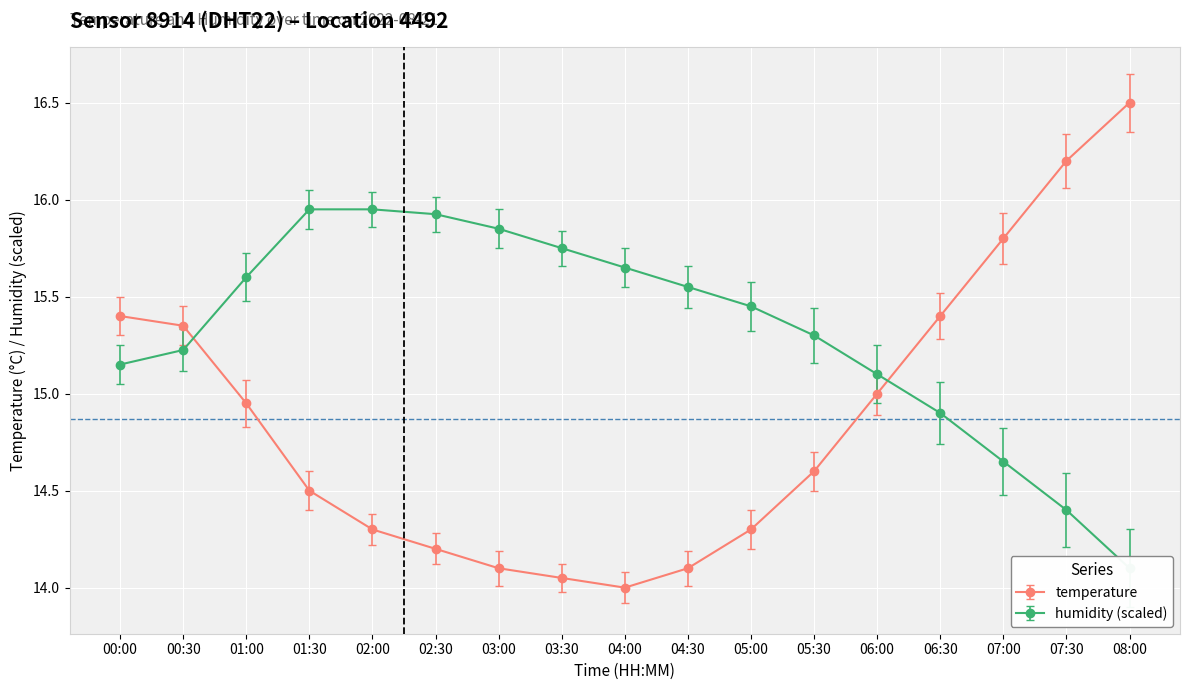

List the series in order of their overall mean, lowest first.

temperature, humidity